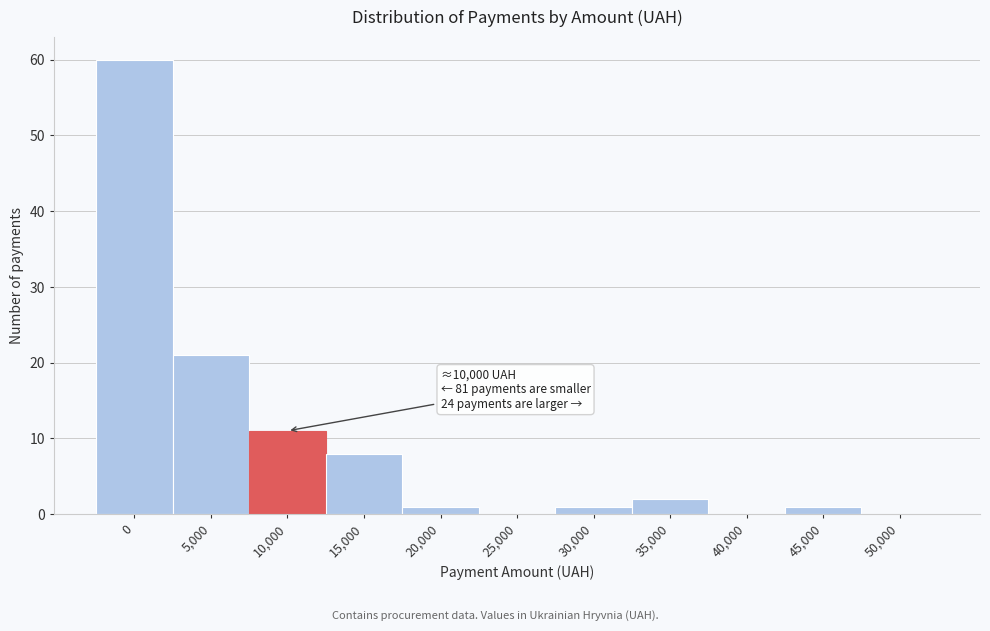

Reading left to right, what are all the values shown in this chart?

0=60	5,000=21	10,000=11	15,000=8	20,000=1	25,000=0	30,000=1	35,000=2	40,000=0	45,000=1	50,000=0